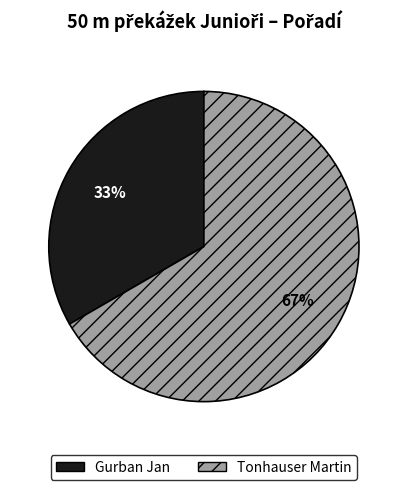

What percentage is the Gurban Jan slice, to the nearest percent?

33%